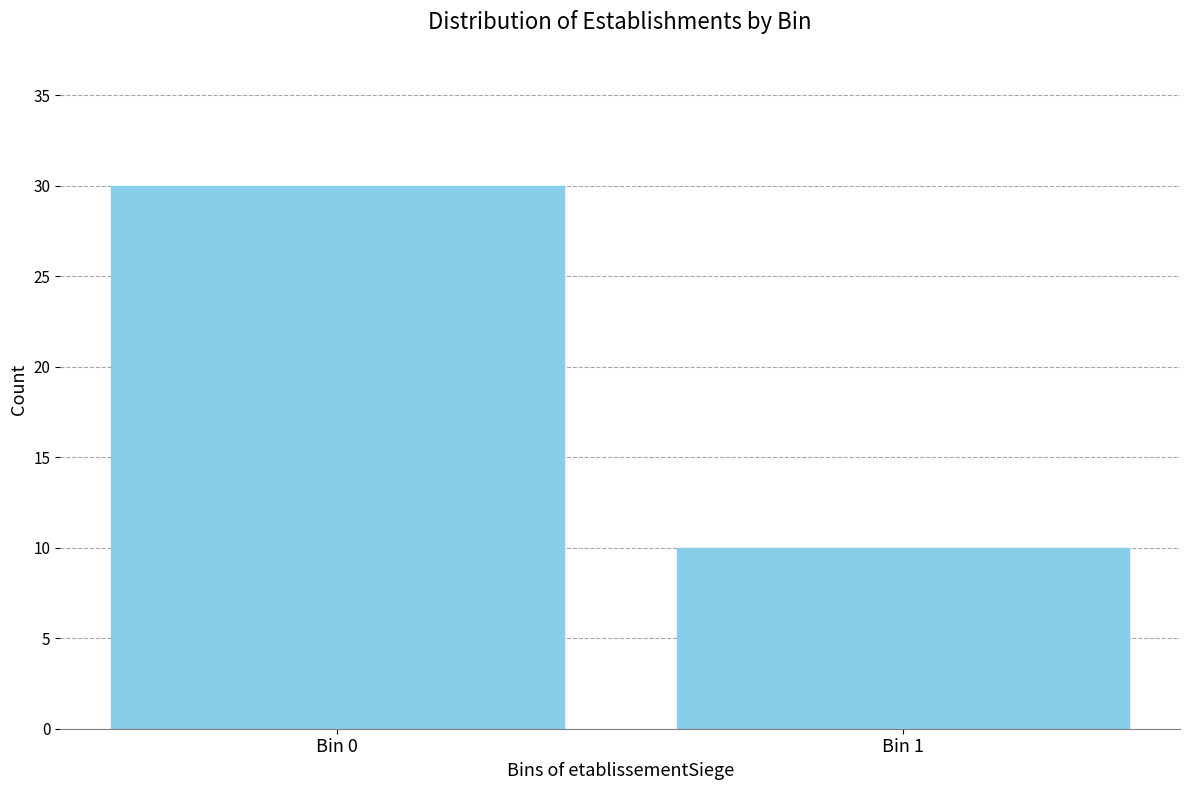

Reading left to right, extract all data points from this chart.

30	10